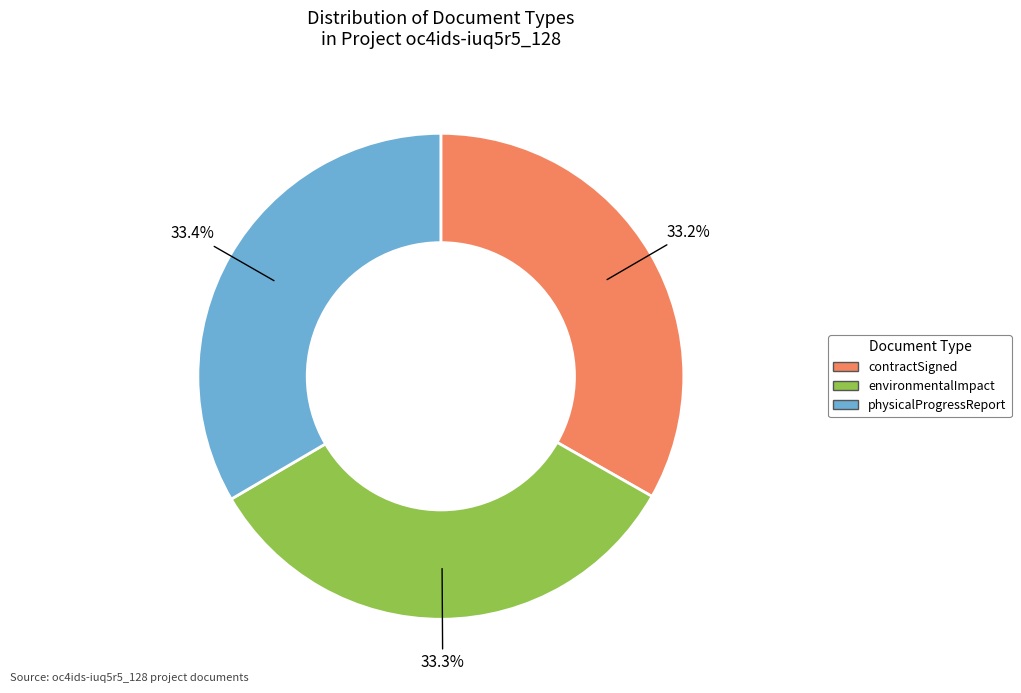

The contractSigned slice represents 33% of the pie. True or false?

True